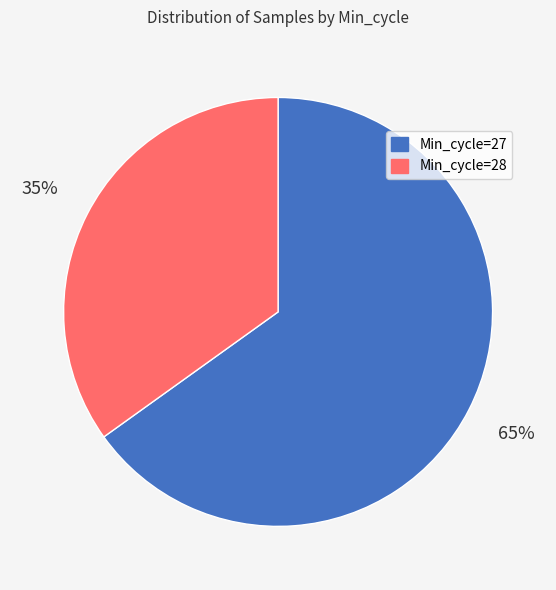

To the nearest percent, what is the average slice percentage?

50%